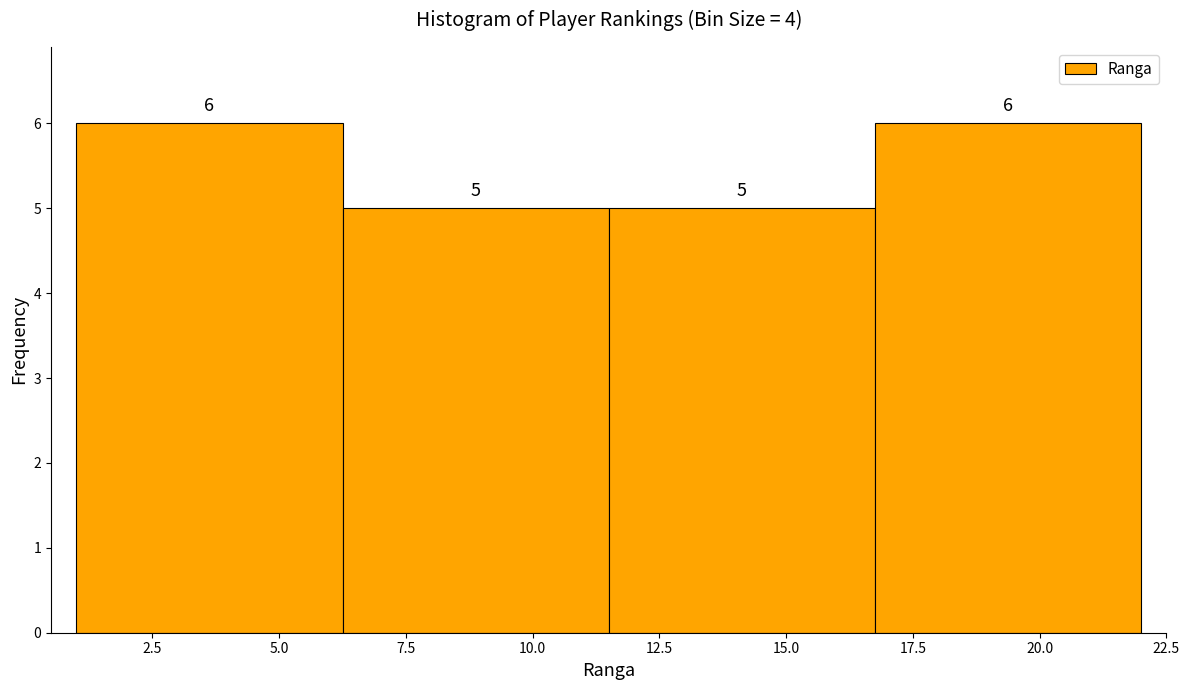

Reading left to right, transcribe this chart: for each bar, give the range it covers on the x-axis and its height. The bar edges are not printed on the chart, so give them approximately, as read against the axis.

1.00 to 6.25: 6
6.25 to 11.50: 5
11.50 to 16.75: 5
16.75 to 22.00: 6